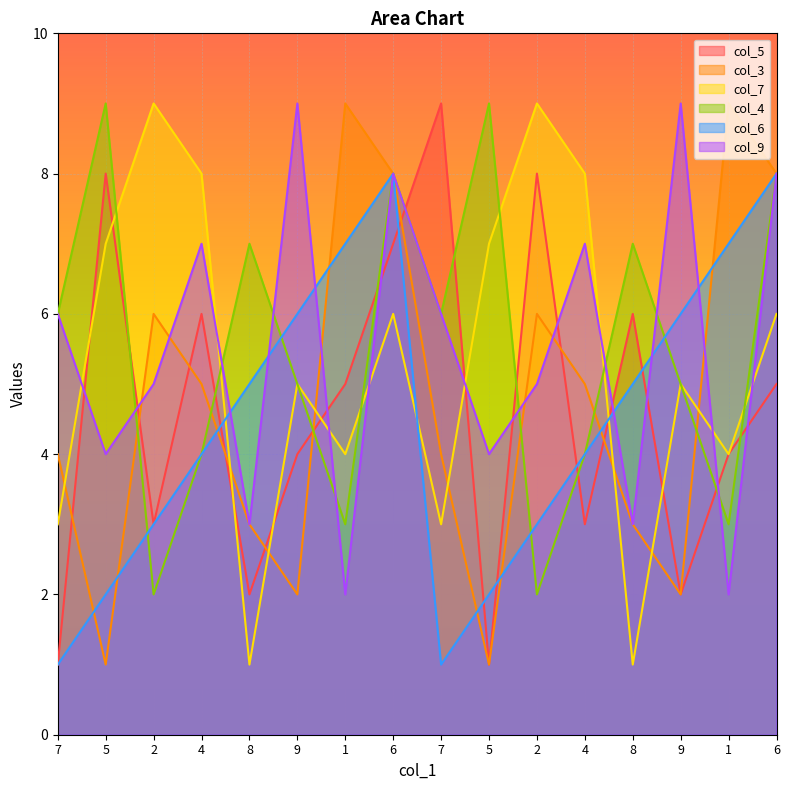

What is the highest value of the col_3 series?

9